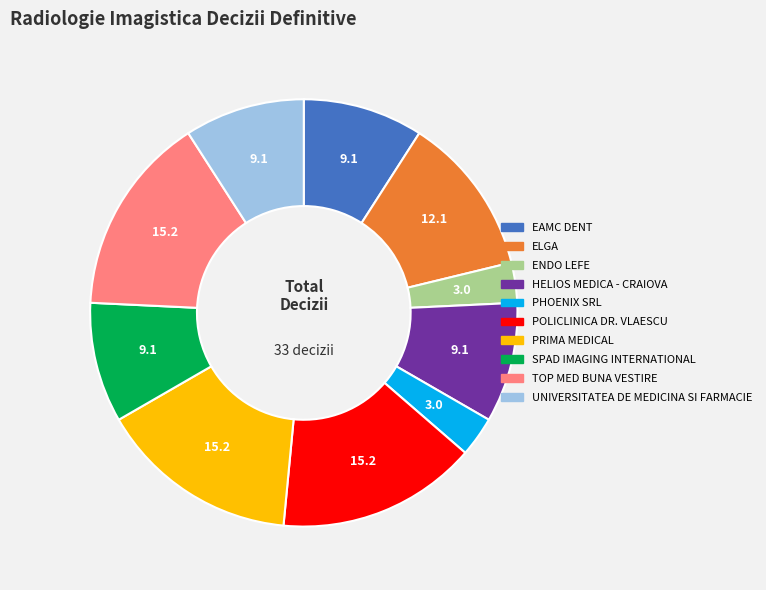

Is there any slice that represents more than half of the pie?

No